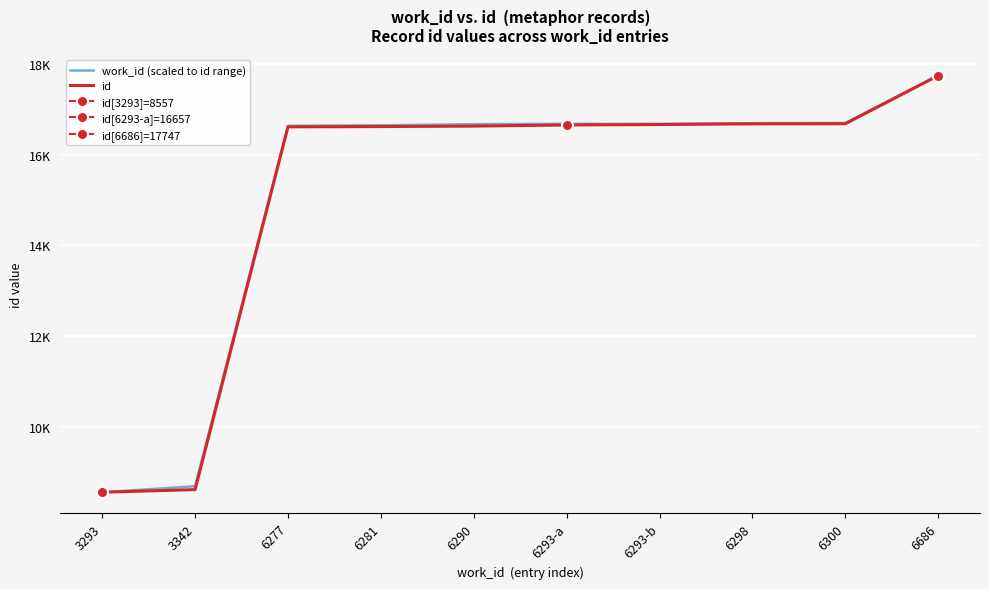

Is it true that id equals 8615.0 at 3342?

True